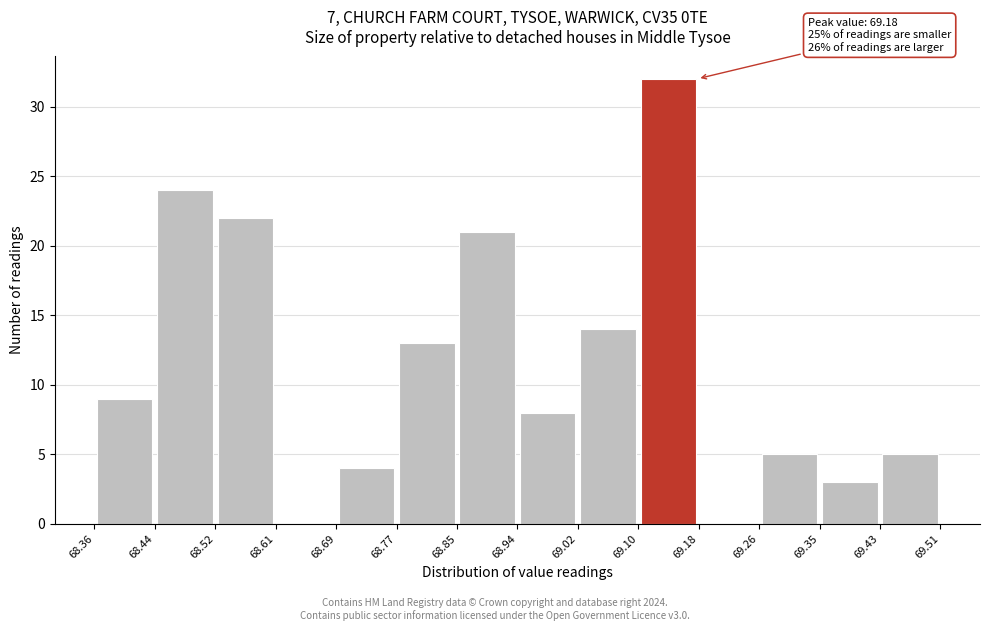

Which range on the x-axis has the tallest bar?

69.10 to 69.18